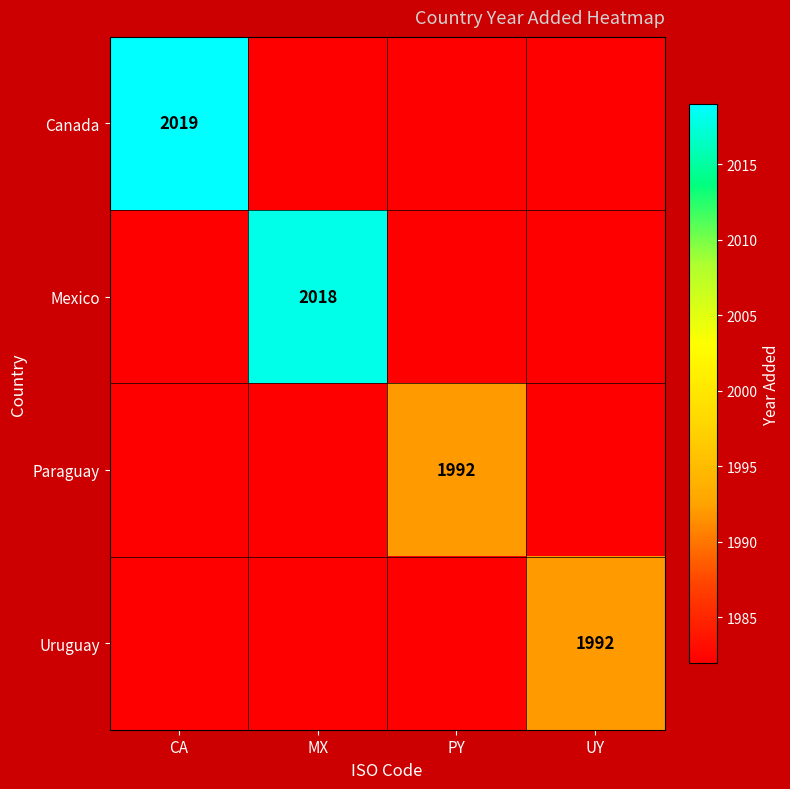

List the series in order of their peak value, highest first.

Canada, Mexico, Paraguay, Uruguay